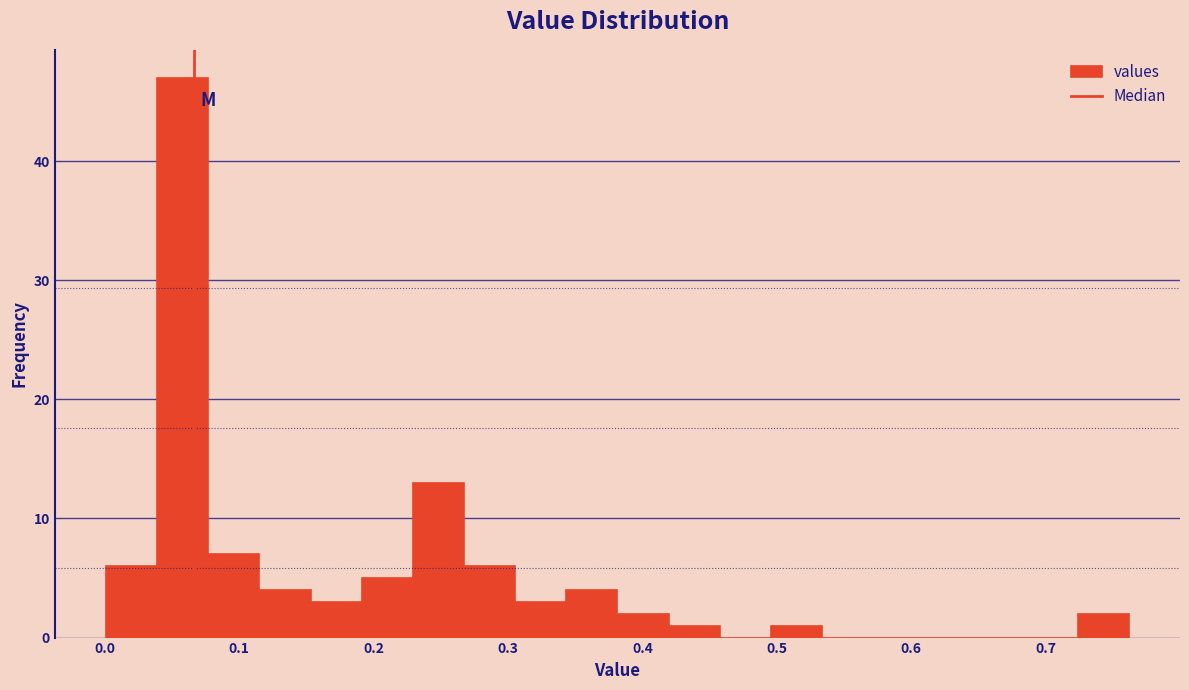

Read against the x-axis, roughly where is the centre of the tallest bar?

0.06